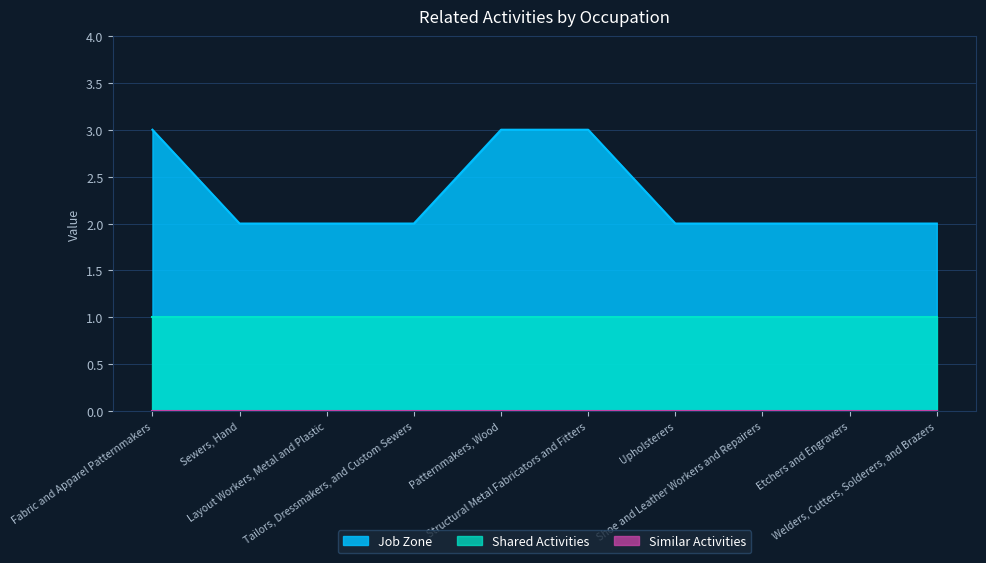

Rank the series at Tailors, Dressmakers, and Custom Sewers from lowest to highest value.

Similar Activities, Shared Activities, Job Zone